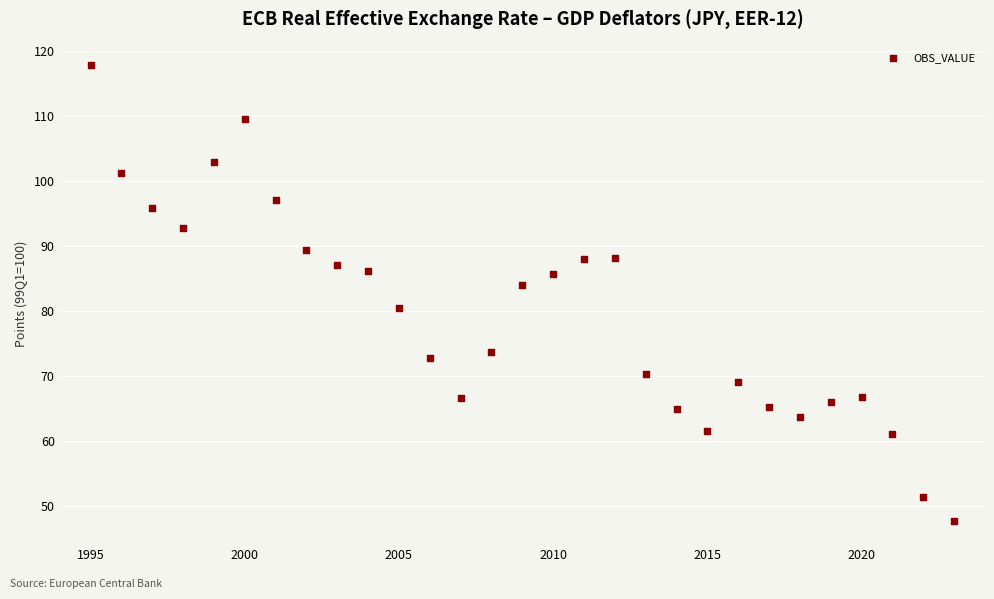

What is the range of Y values (max minus min)?

70.1